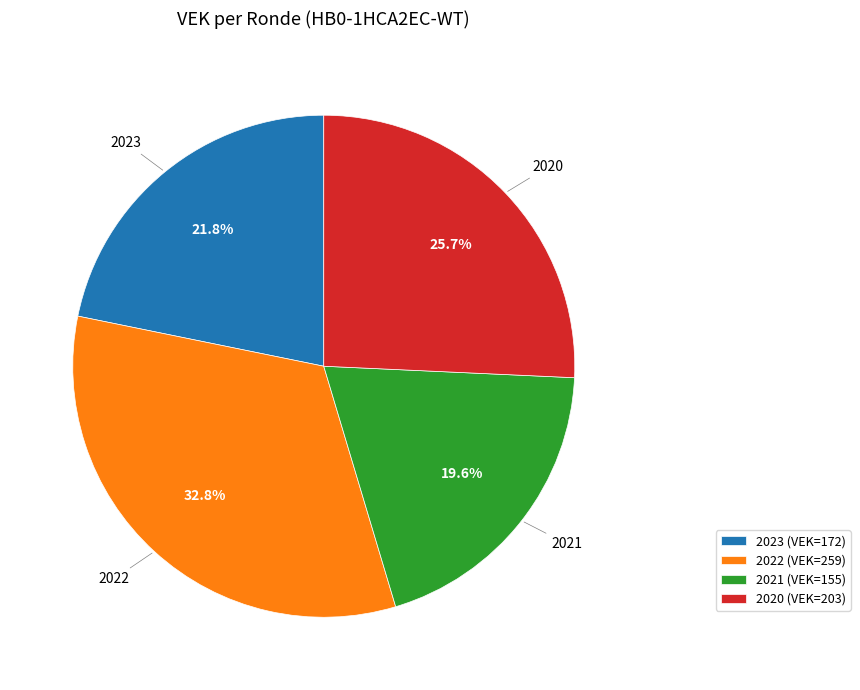

Is there any slice that represents more than half of the pie?

No